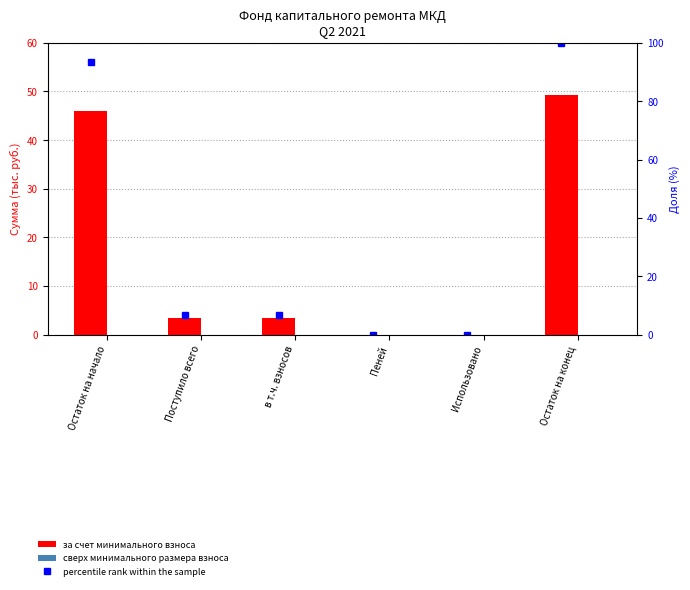

How many values in за счет минимального взноса are above zero?

4